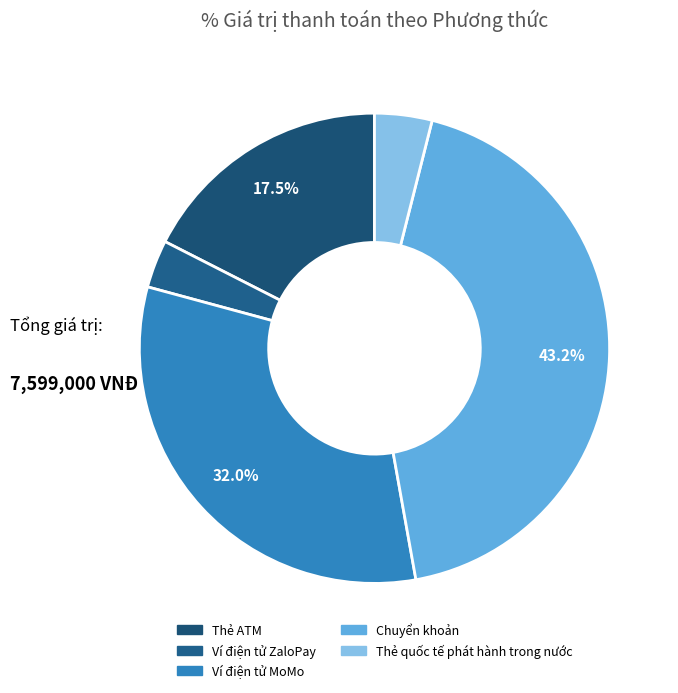

Count the number of slices in the pie.

5